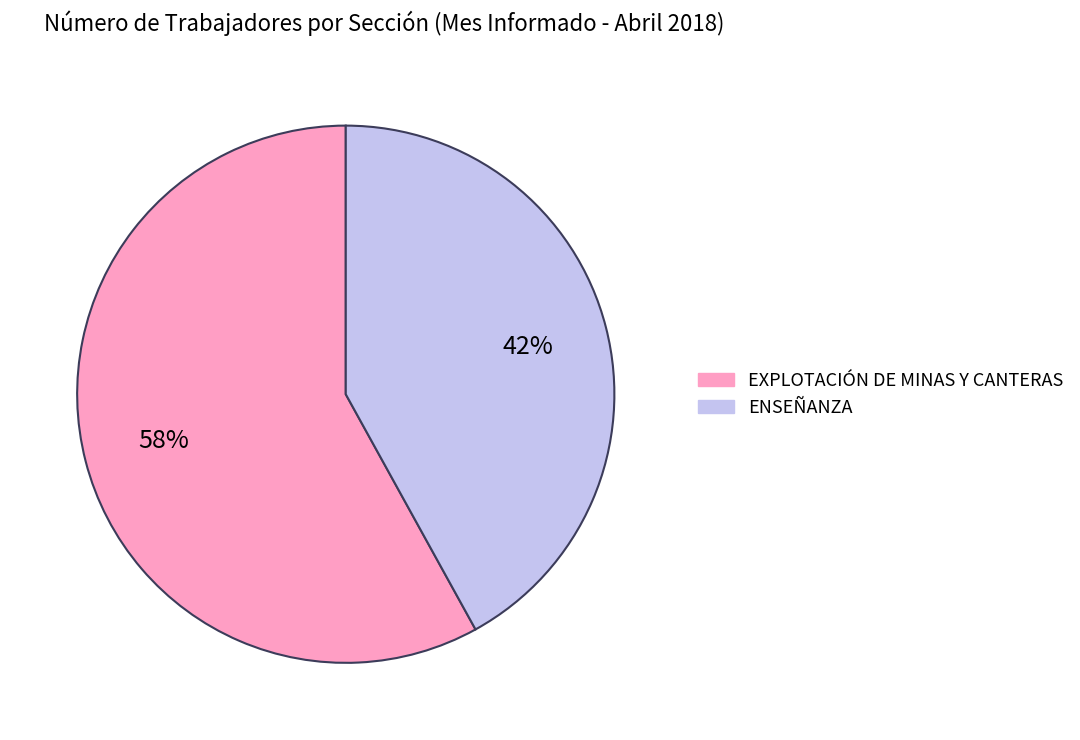

Combined, do EXPLOTACIÓN DE MINAS Y CANTERAS and ENSEÑANZA account for over 50%?

Yes